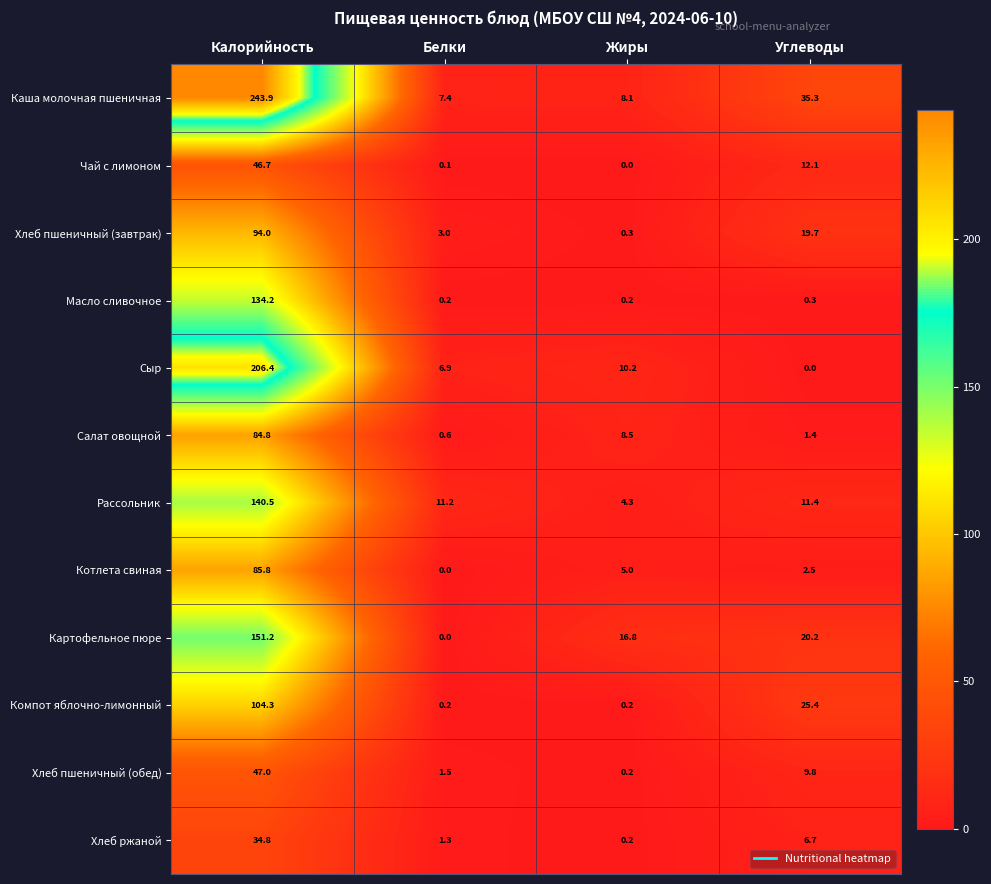

What is the maximum value for Хлеб пшеничный (обед)?

47.0